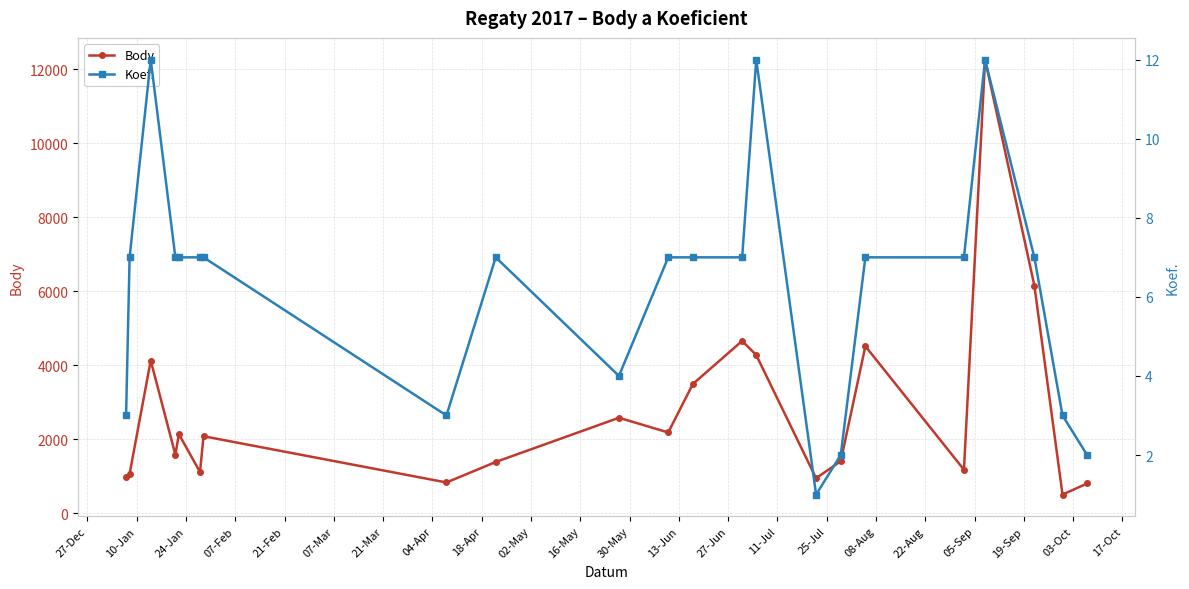

How many lines are shown in the chart?

2